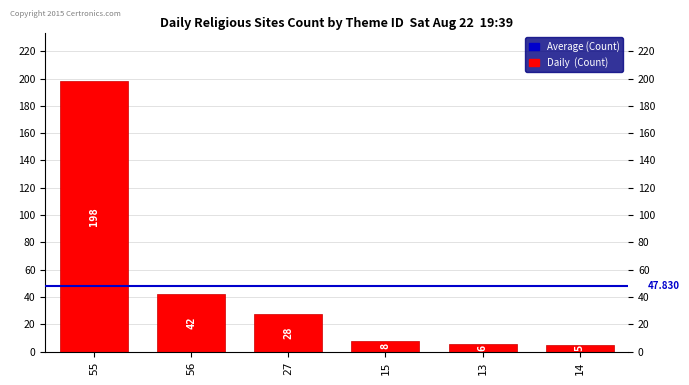

What is the value of the 5th bar from the left?

6